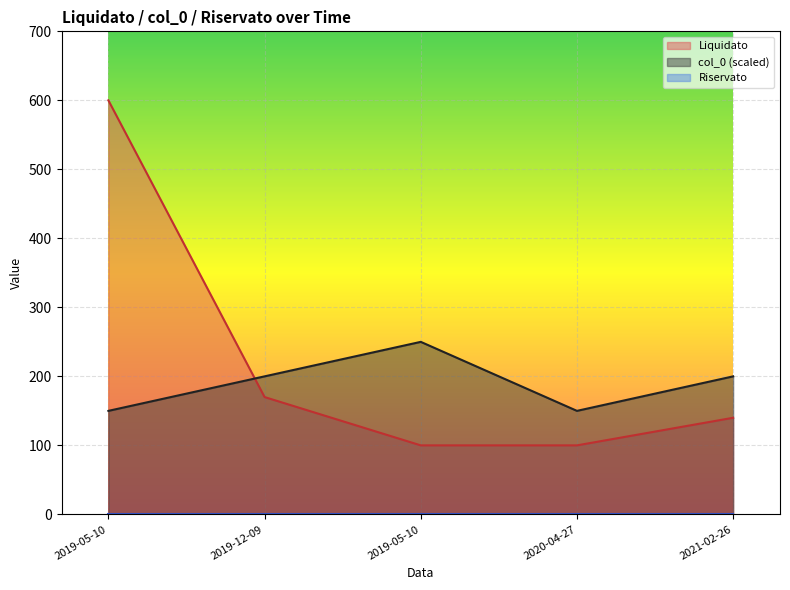

List the series in order of their peak value, highest first.

Liquidato, col_0